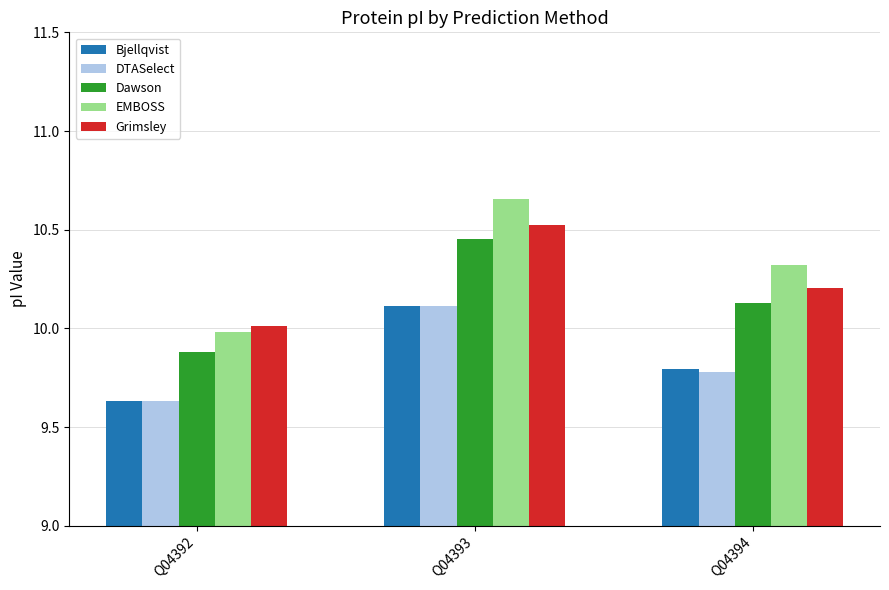

Rank the categories by Grimsley value from highest to lowest.

Q04393, Q04394, Q04392